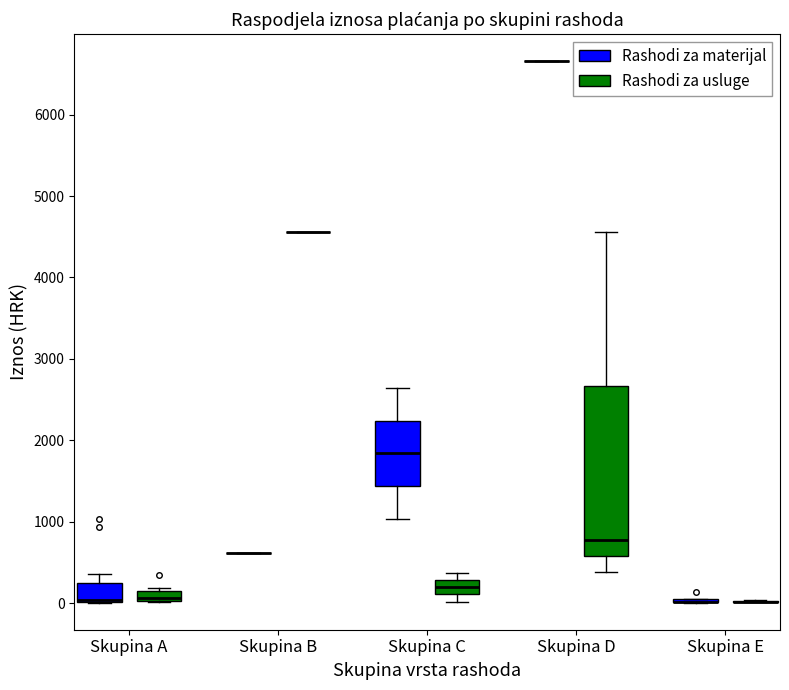

Which box is the tallest, from its lower edge to its upper edge?

Skupina D (Rashodi za usluge)